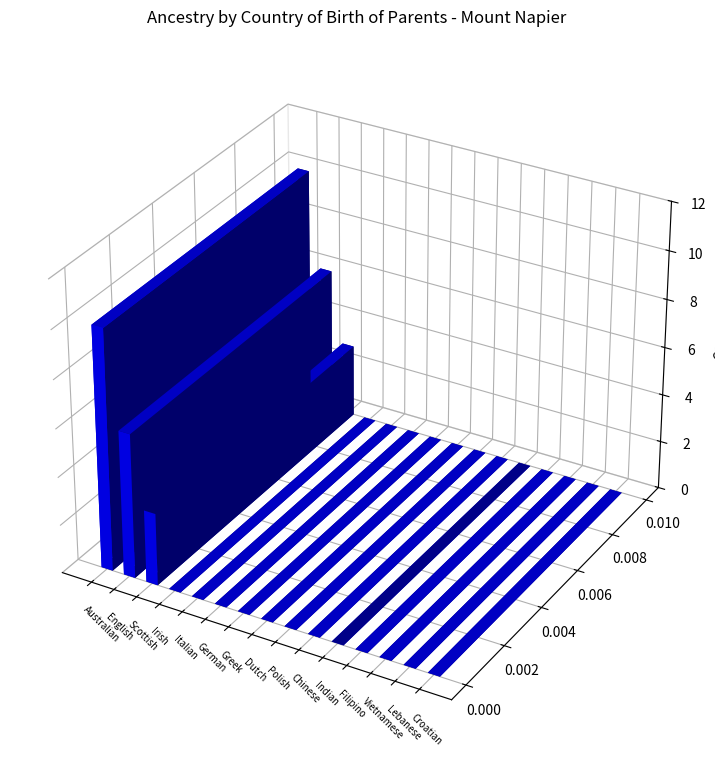

Which series has the largest total across all categories?

Total responses